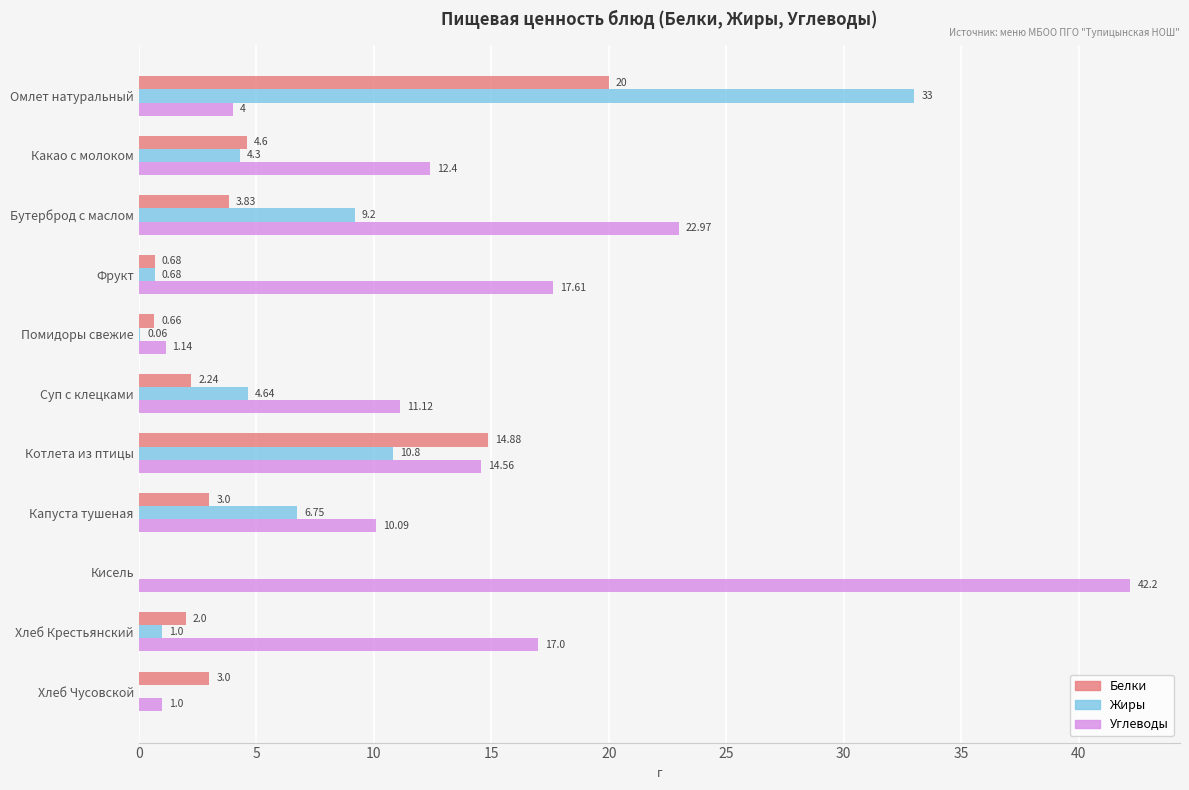

Between Фрукт and Котлета из птицы, which series saw the biggest shift?

Белки